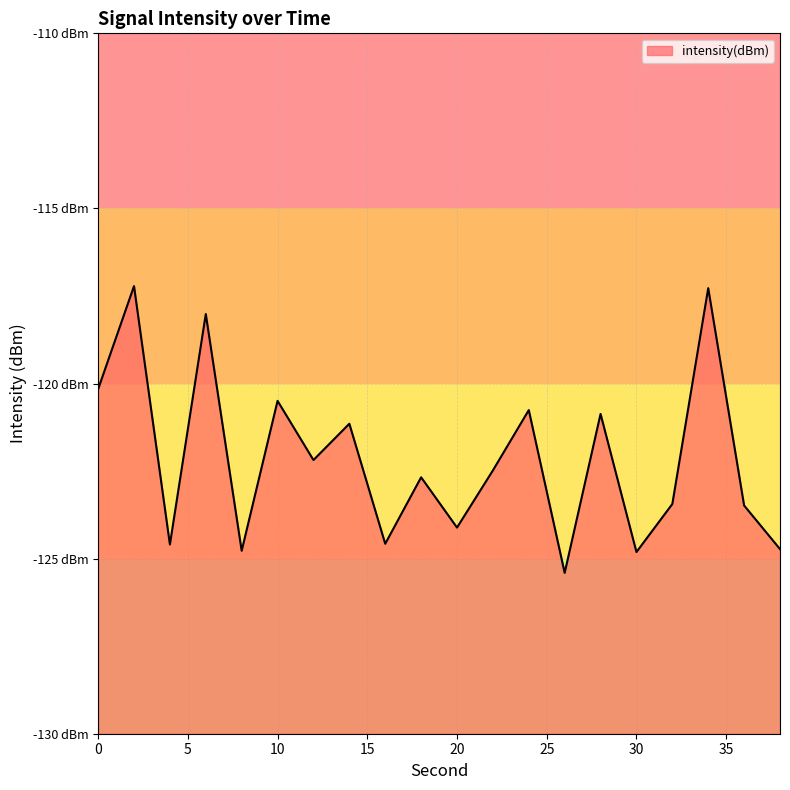

True or false: there are more than 0 points higher than both neighbors.

True